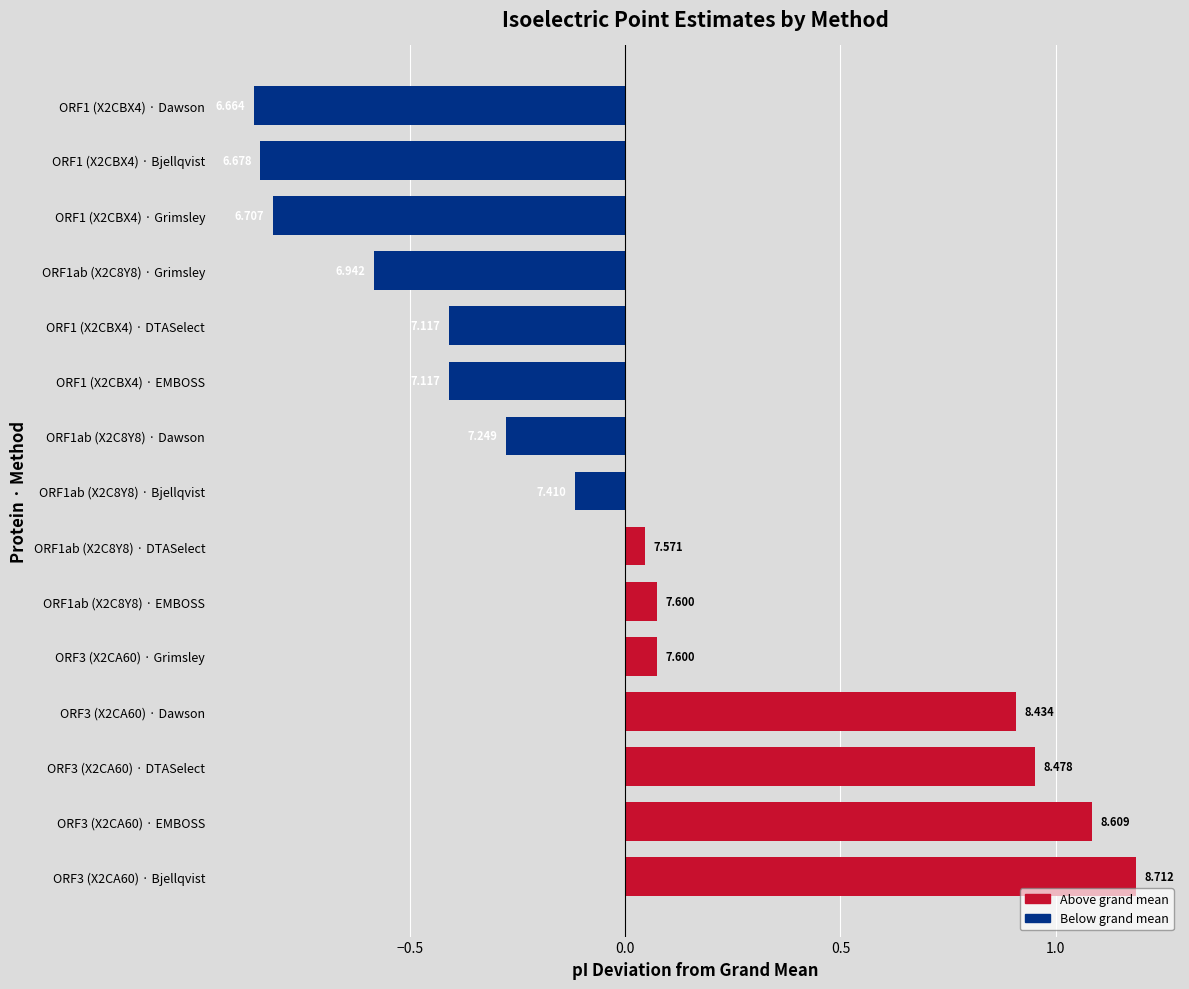

Does the chart contain any negative values?

Yes